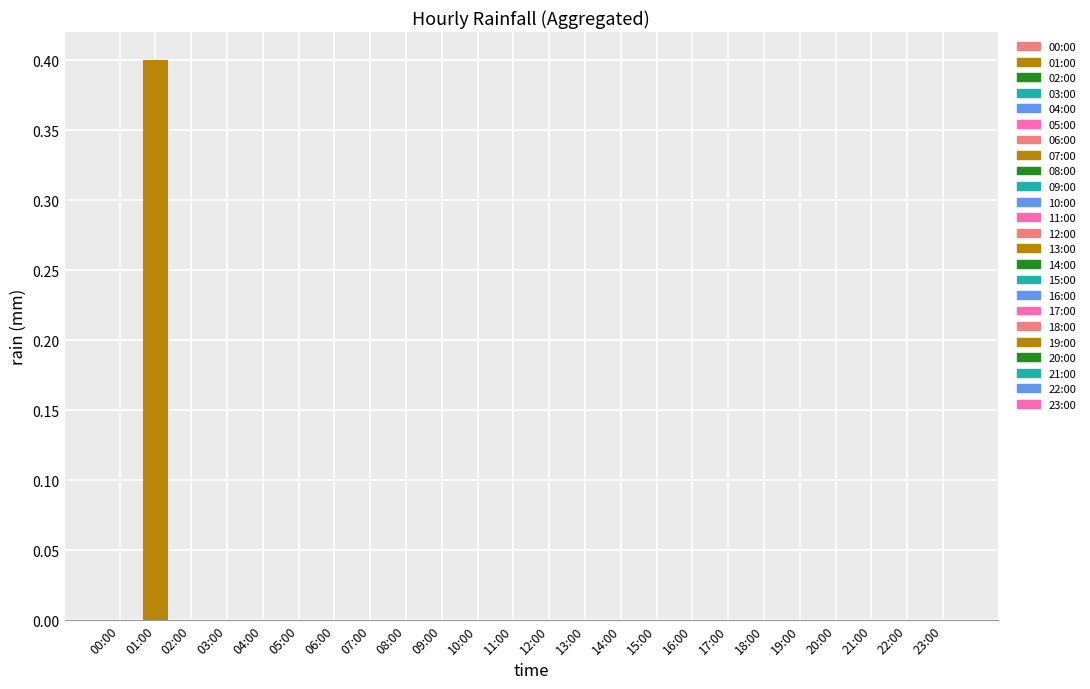

Which label corresponds to the smallest value in the chart?

02:00